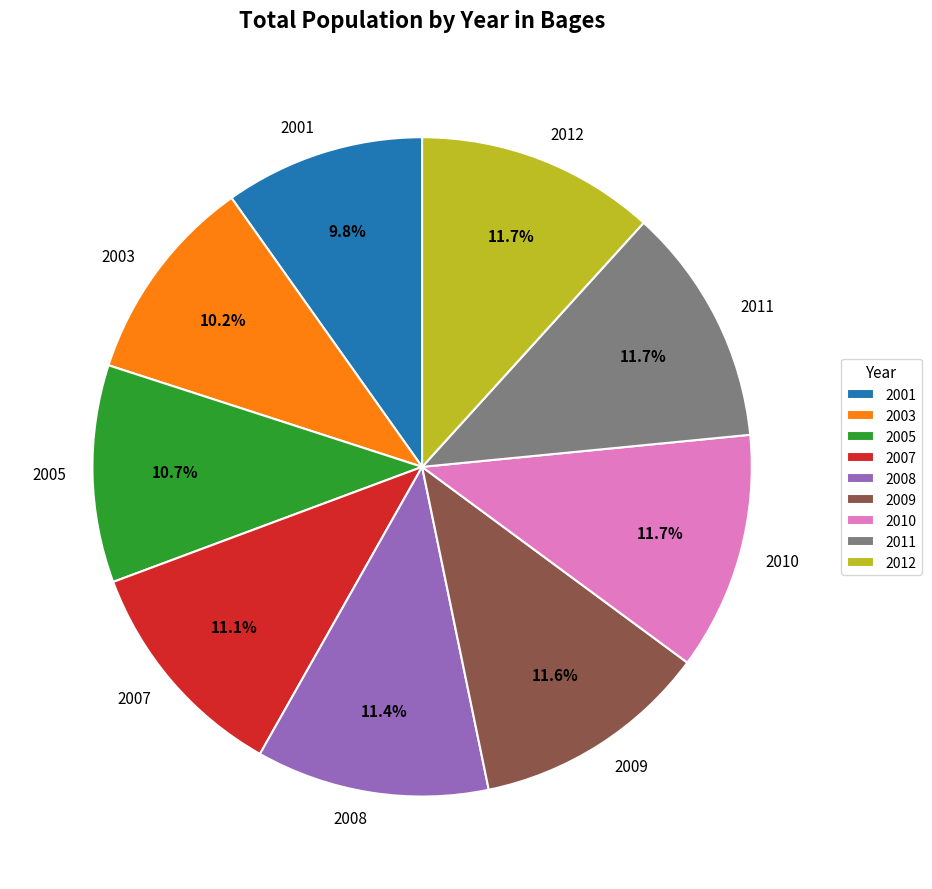

To the nearest percent, what portion does 2001 represent?

10%